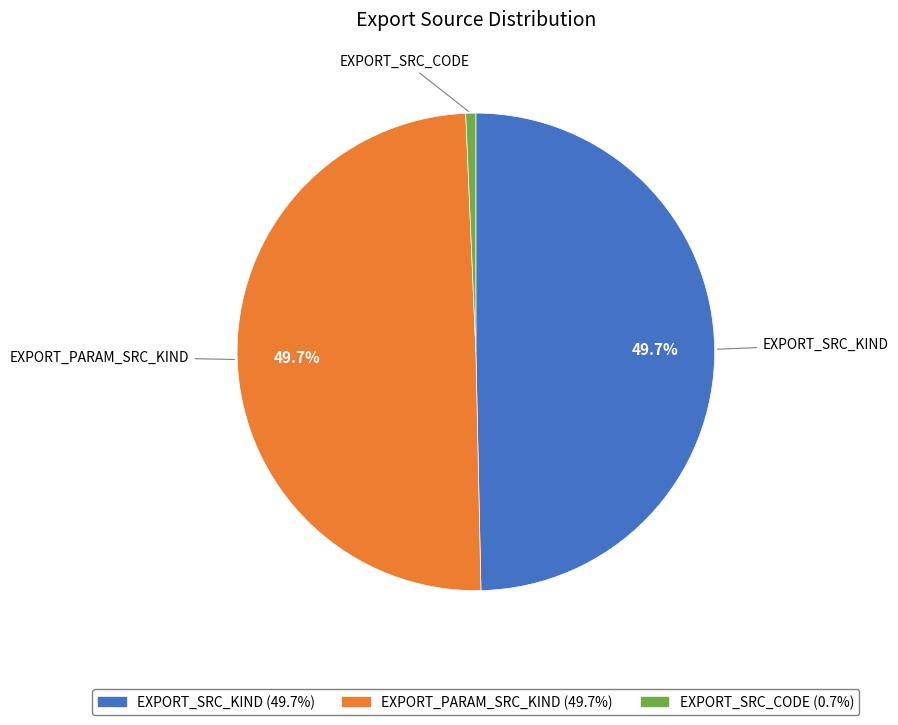

Is it true that EXPORT_PARAM_SRC_KIND is 60% of the pie?

False